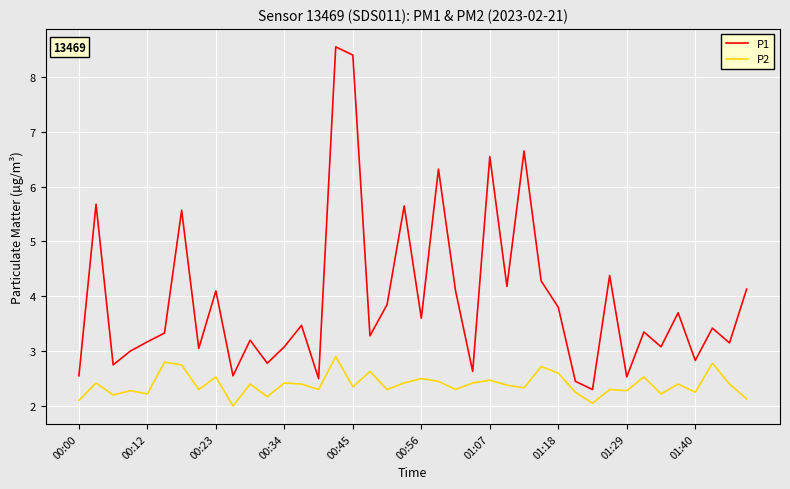

Rank the series by their maximum value, from highest to lowest.

P1, P2